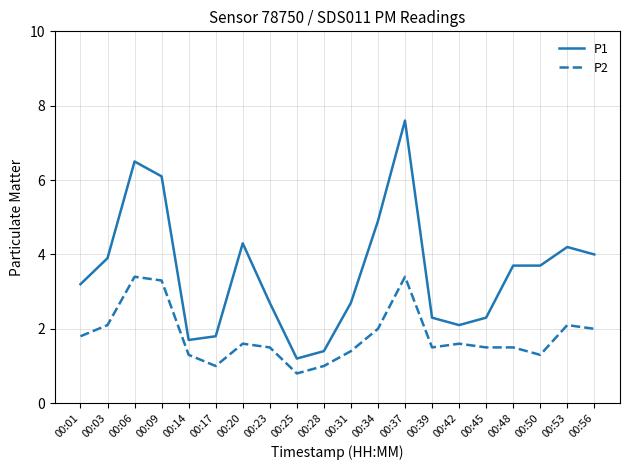

True or false: P1 and P2 cross at least once.

False